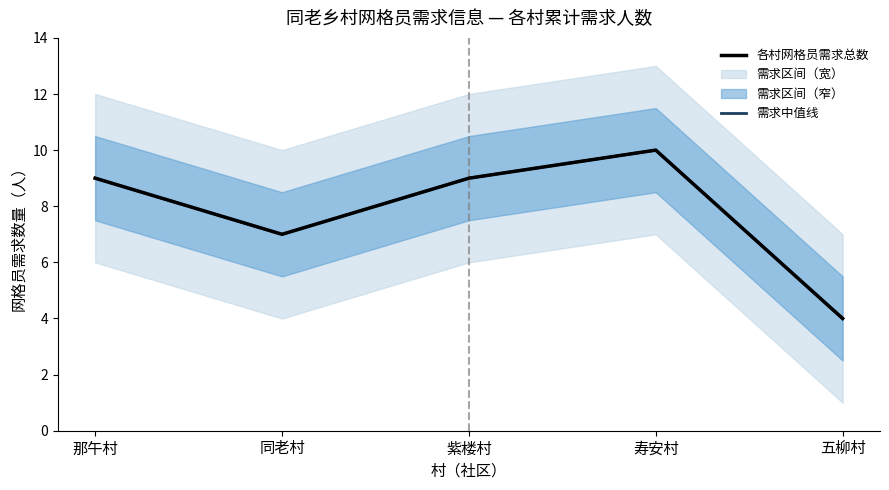

Does the chart have visible grid lines?

No